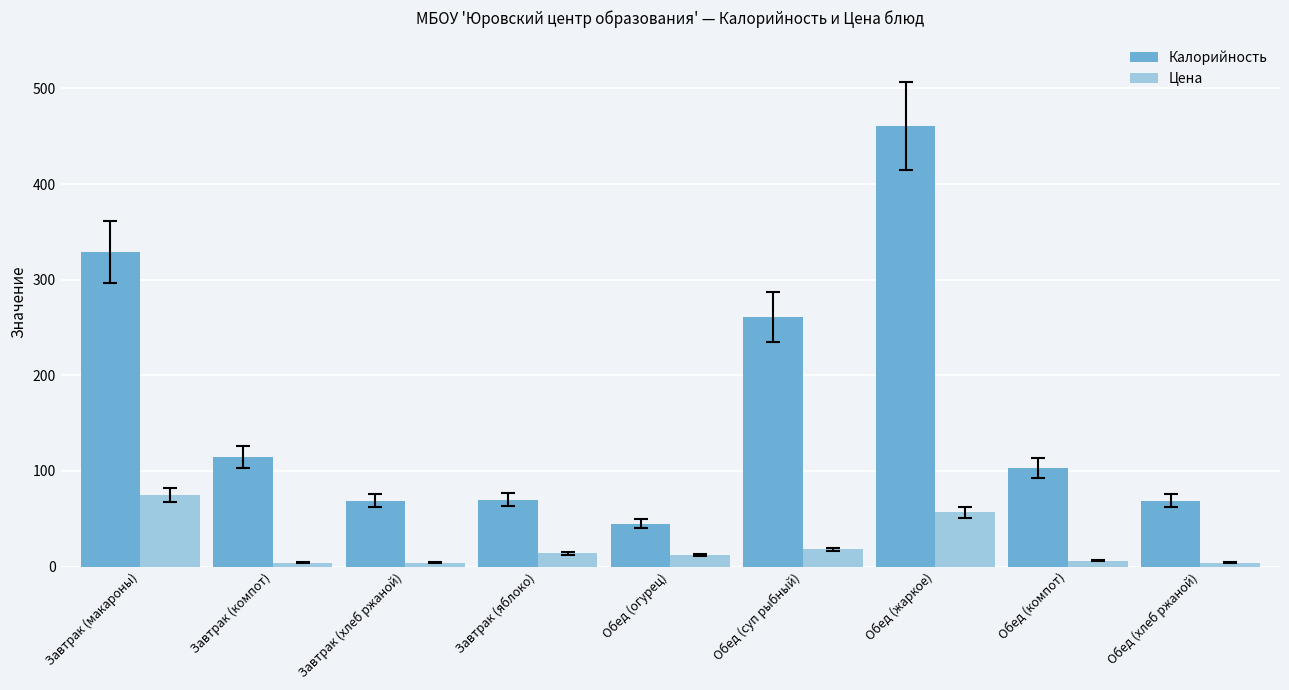

Is the value of Калорийность at Обед (жаркое) greater than the value of Цена at Обед (жаркое)?

Yes